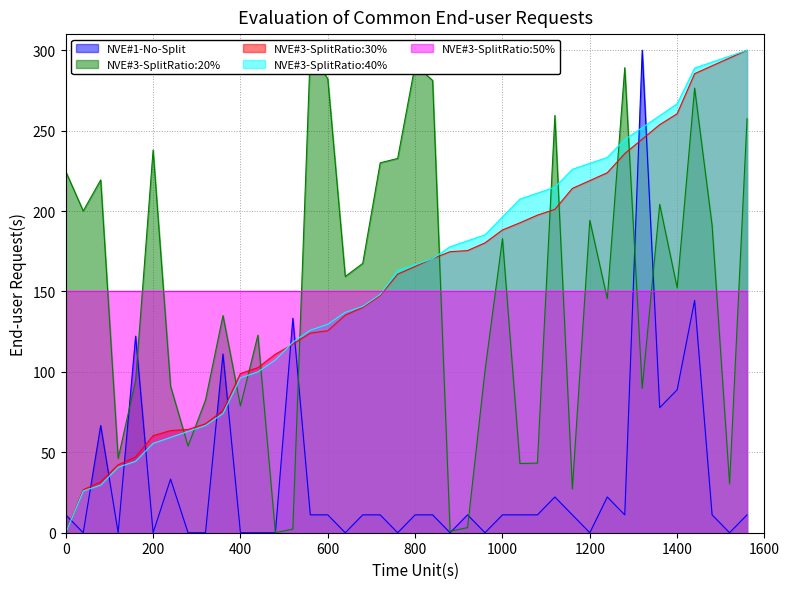

Where does the NVE#3-SplitRatio:30% series first go above 165?

800